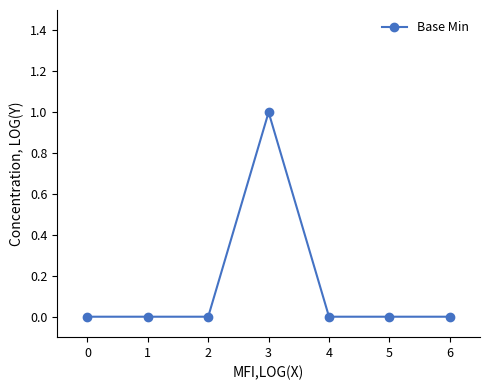

What is the greatest value displayed?

1